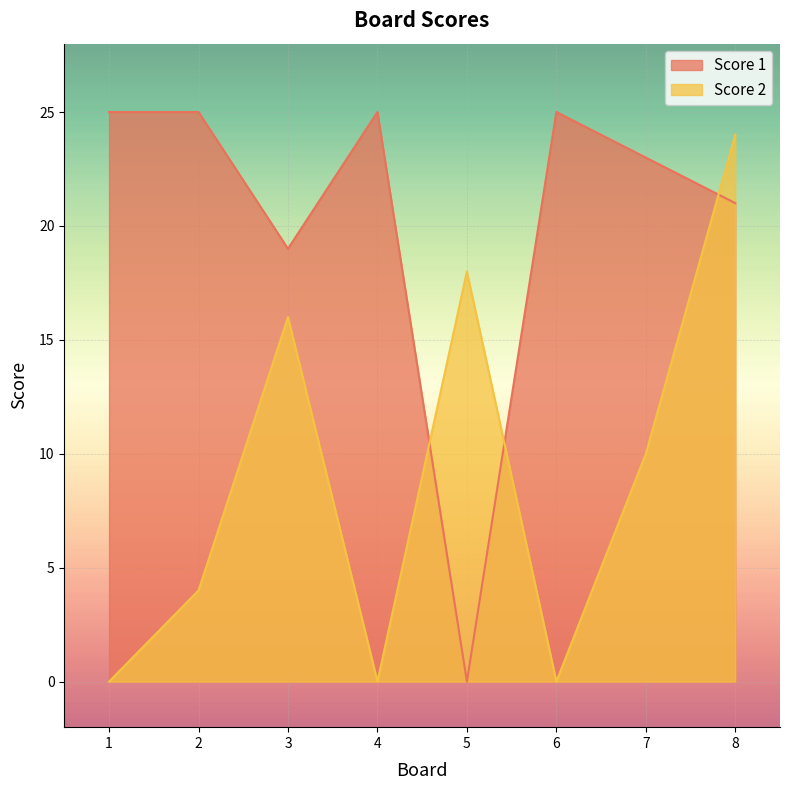

Which series changed the most between 1 and 5?

Score 1